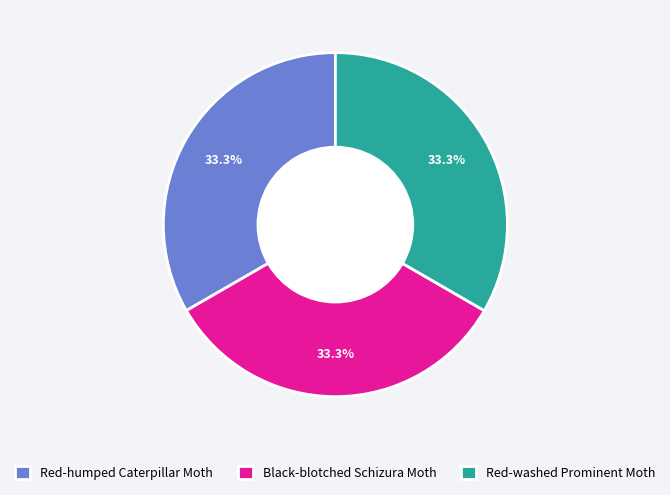

How many segments does this pie chart have?

3